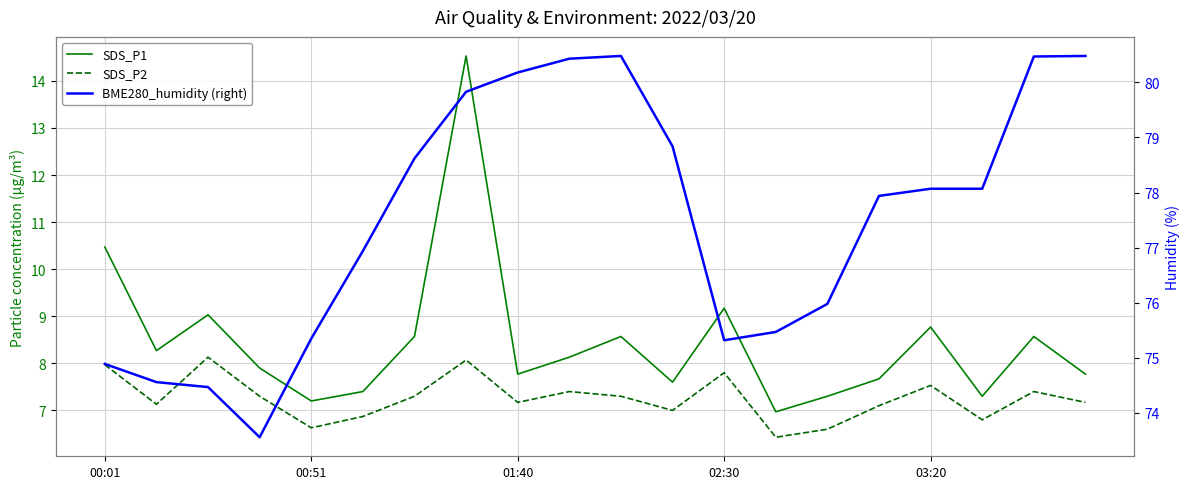

True or false: SDS_P1 and SDS_P2 cross at least once.

False